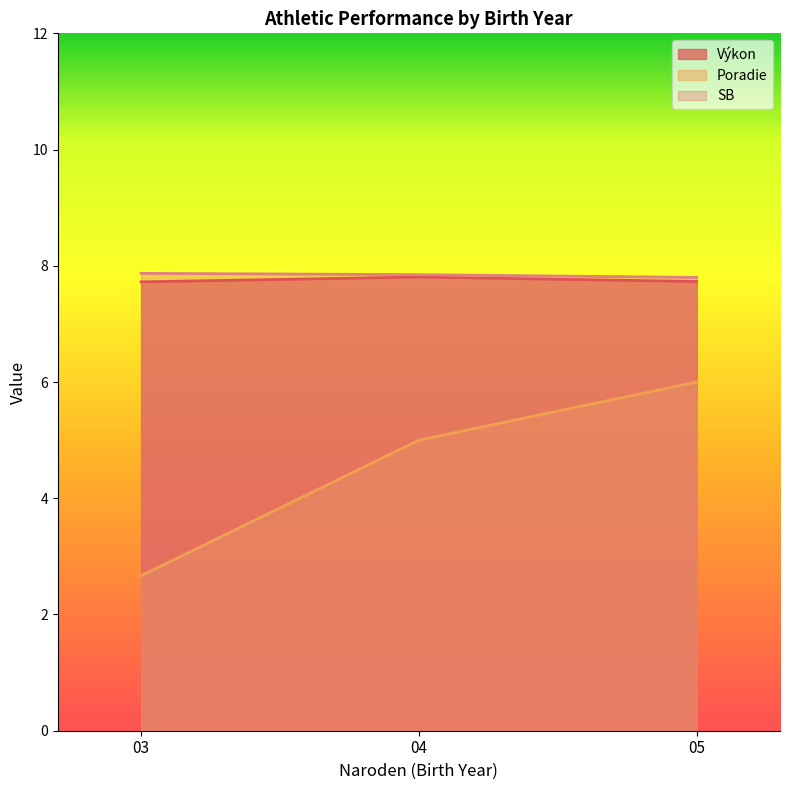

What are all the series names shown in the legend?

Výkon, Poradie, SB